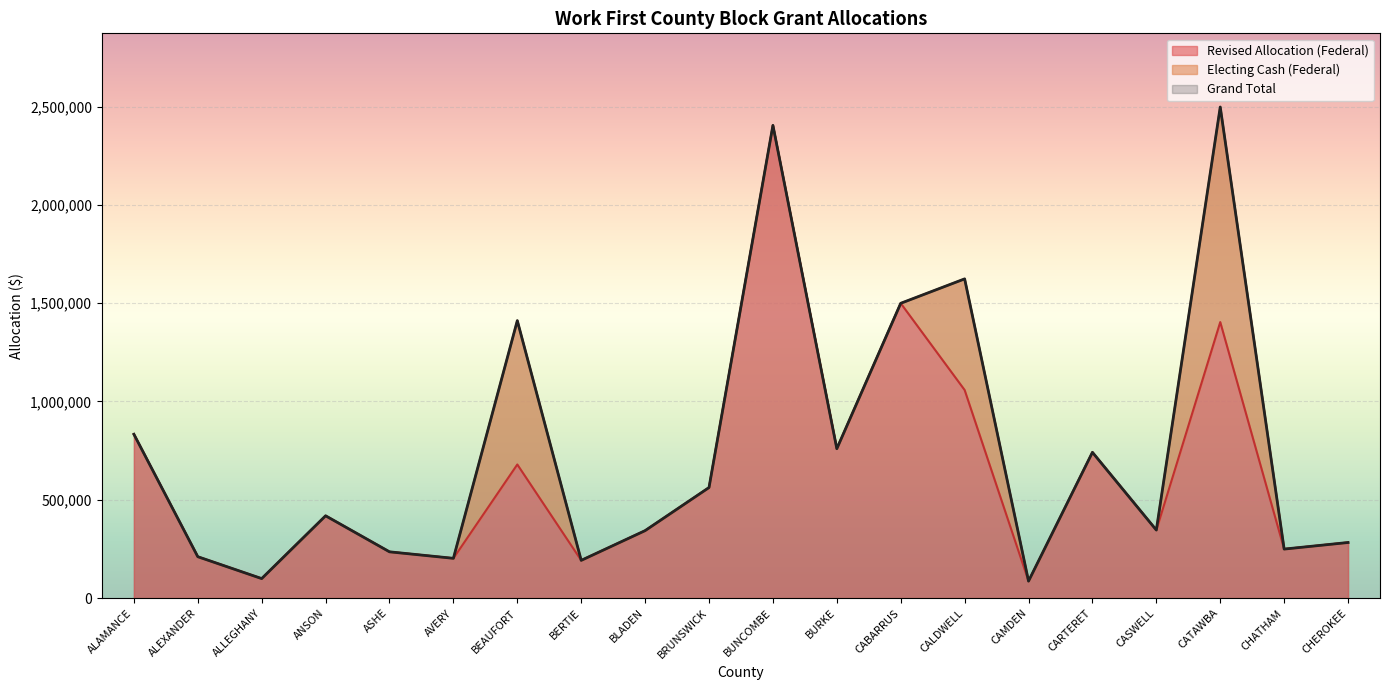

Is it true that Grand Total equals 1411186 at BEAUFORT?

True